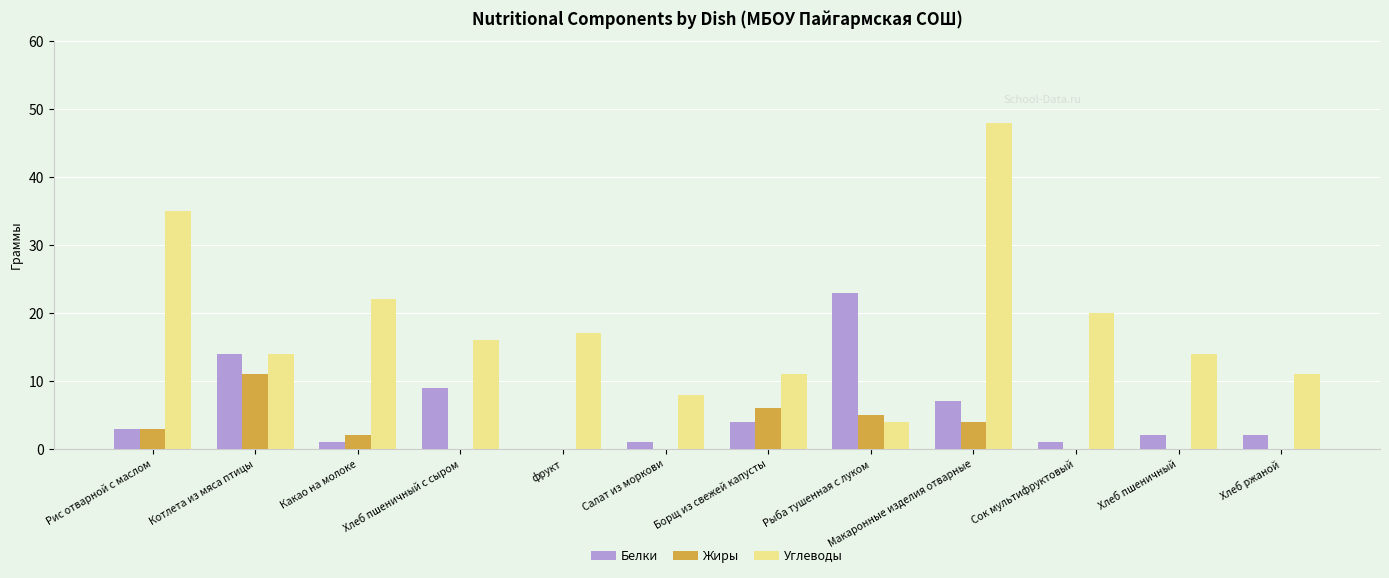

What is the sum of the Белки values at Хлеб пшеничный с сыром and Хлеб пшеничный?

11